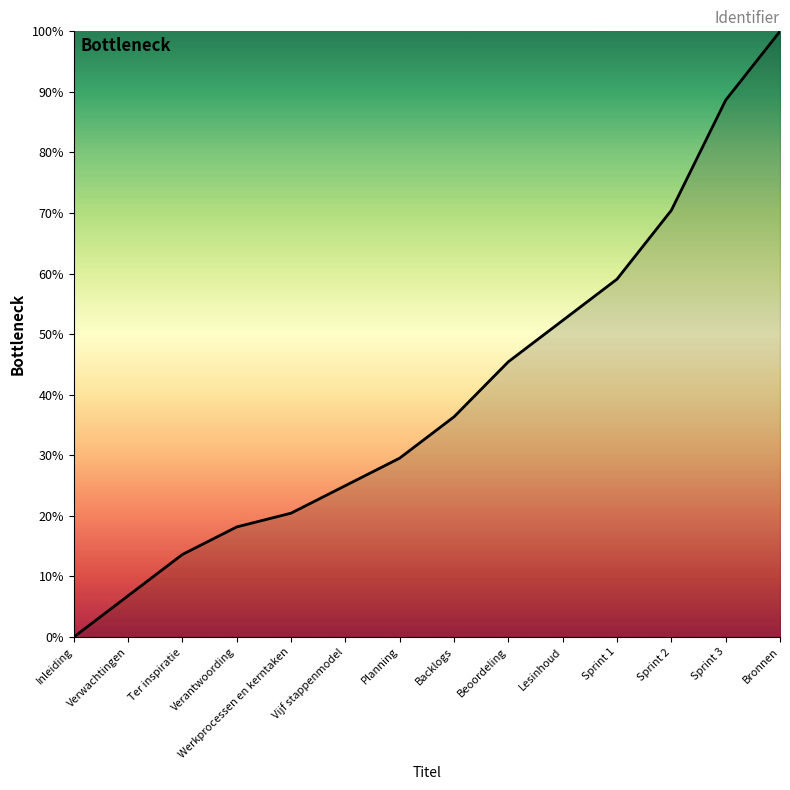

The value at Verantwoording is 23.9. True or false?

False